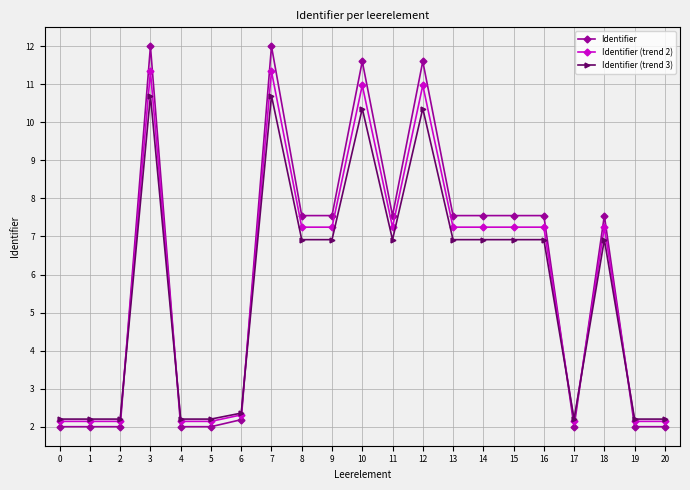

Is this an area chart (filled region under the line)?

No